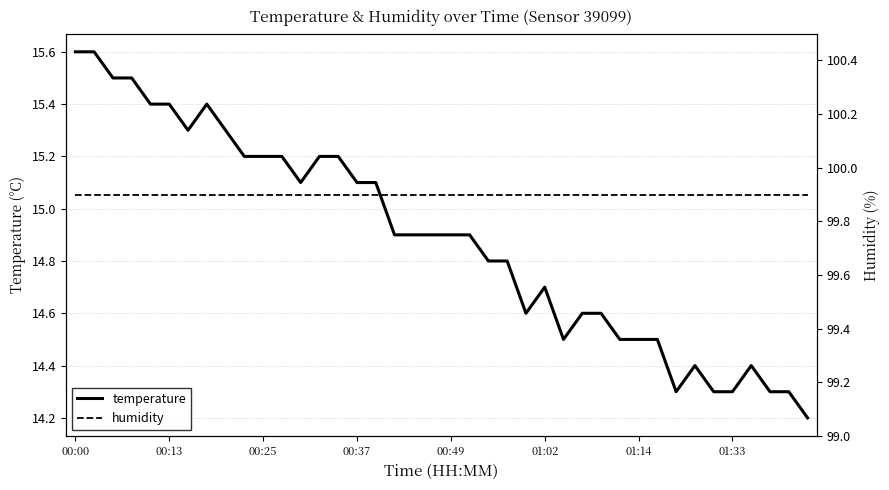

The temperature series shows 15.6 at 00:00. True or false?

True